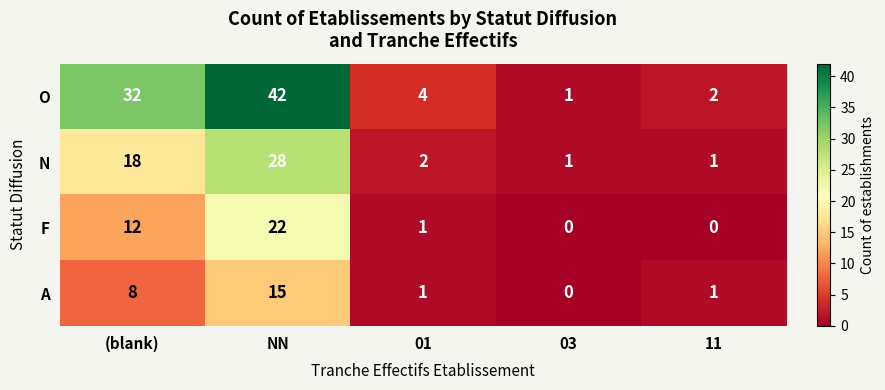

What is the average value of the O series?

16